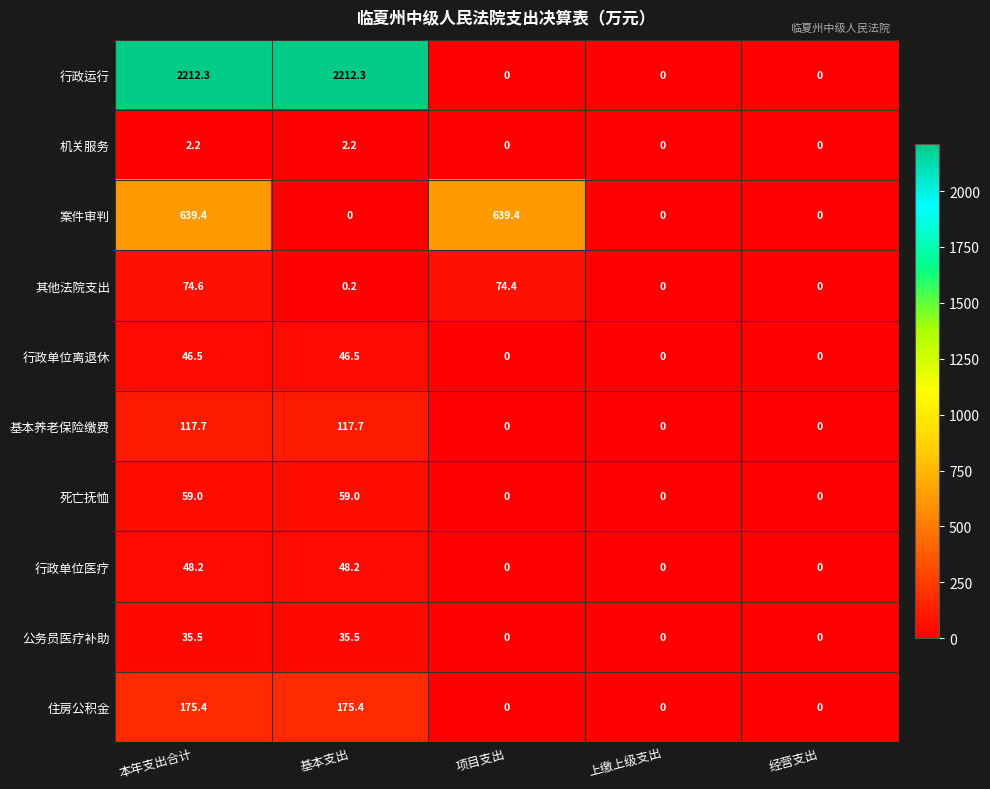

At 基本支出, list the series in order from smallest to largest.

案件审判, 其他法院支出, 机关服务, 公务员医疗补助, 行政单位离退休, 行政单位医疗, 死亡抚恤, 基本养老保险缴费, 住房公积金, 行政运行